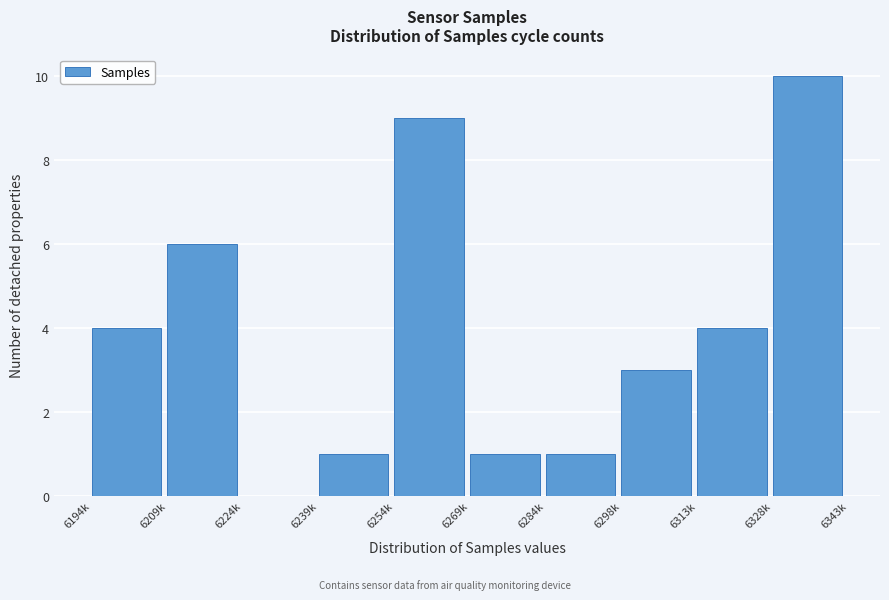

Reading left to right, list all the values displayed in this chart.

6194k=4	6209k=6	6224k=0	6239k=1	6254k=9	6269k=1	6284k=1	6298k=3	6313k=4	6328k=10